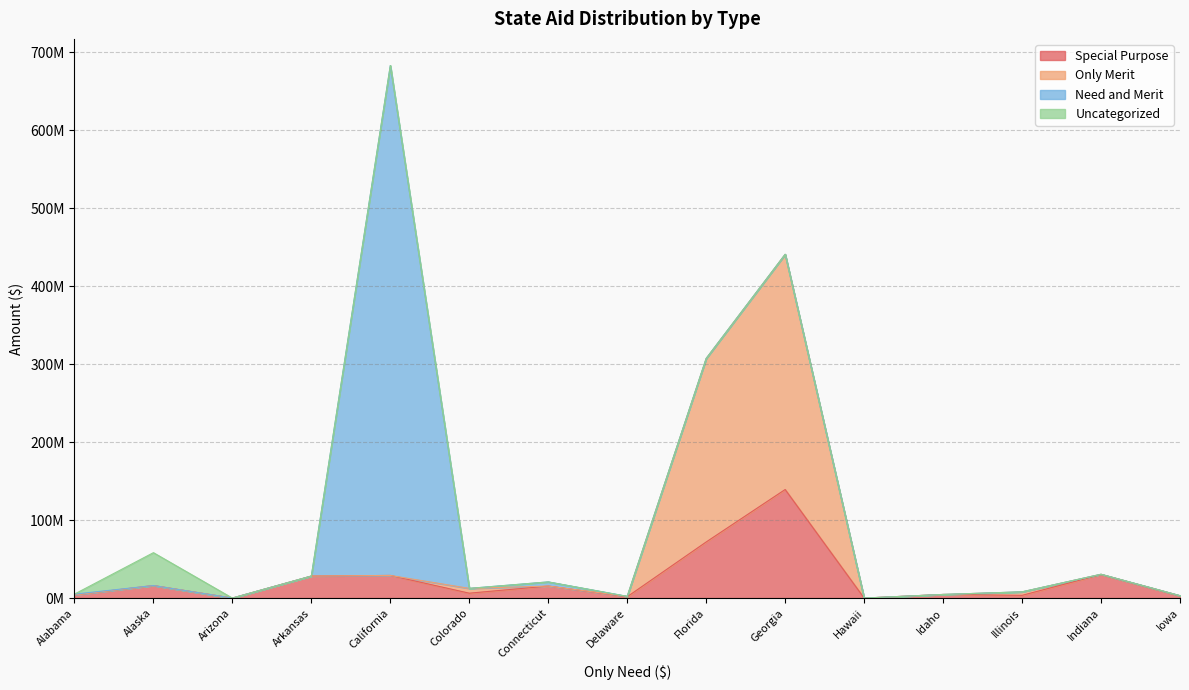

Which category has the highest value in the Special Purpose series?

Georgia